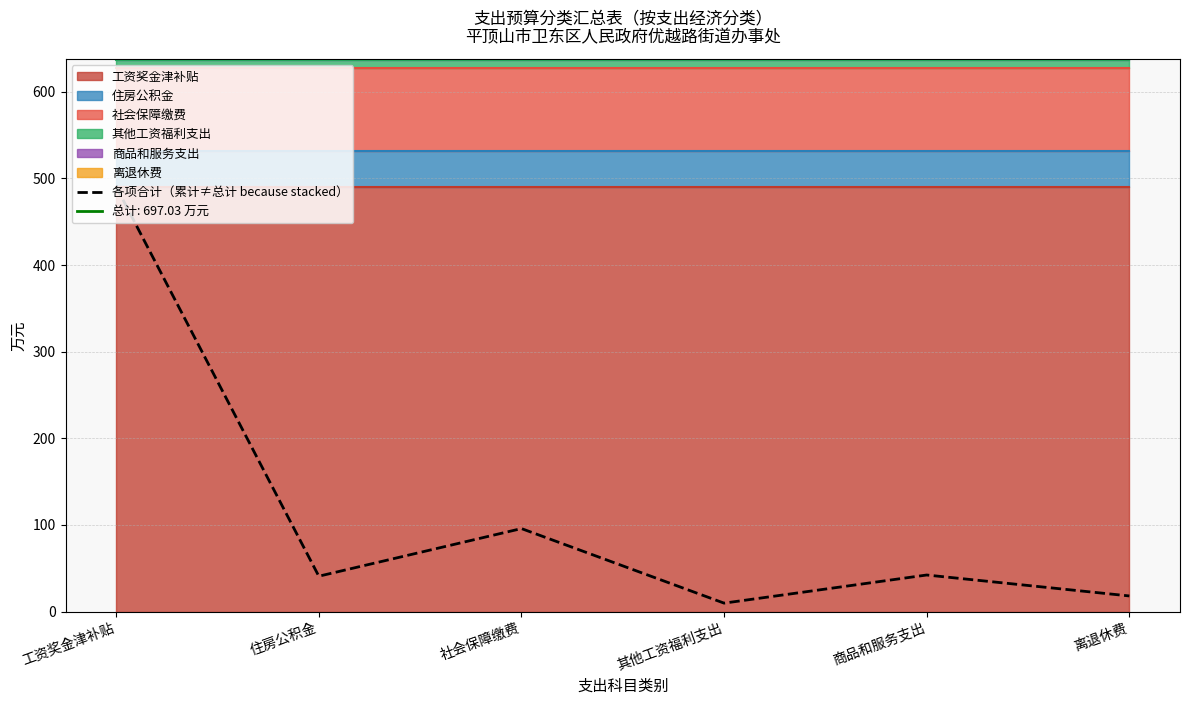

What is the label of the 6th point from the left?

离退休费